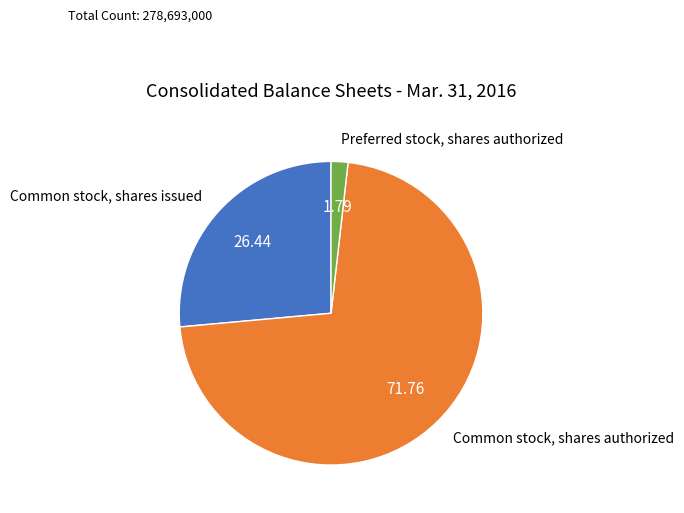

Between Common stock, shares issued and Common stock, shares authorized, which is larger?

Common stock, shares authorized